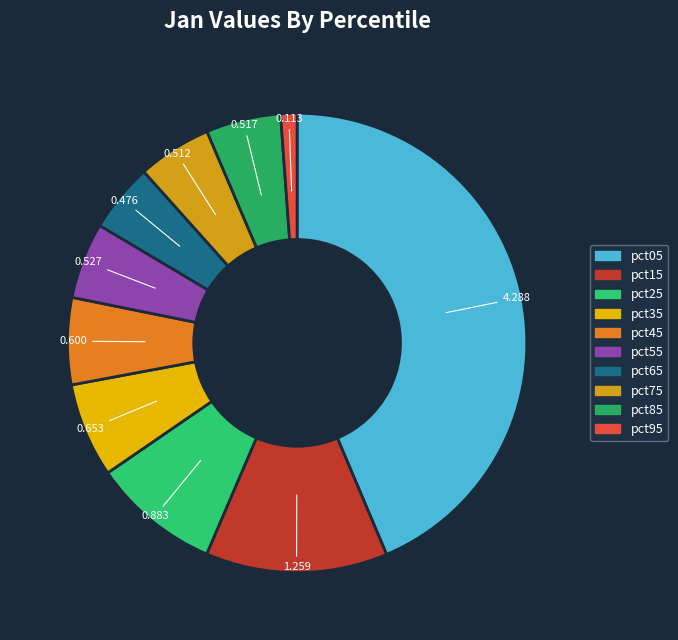

What portion of the pie excludes pct35?

93.4%